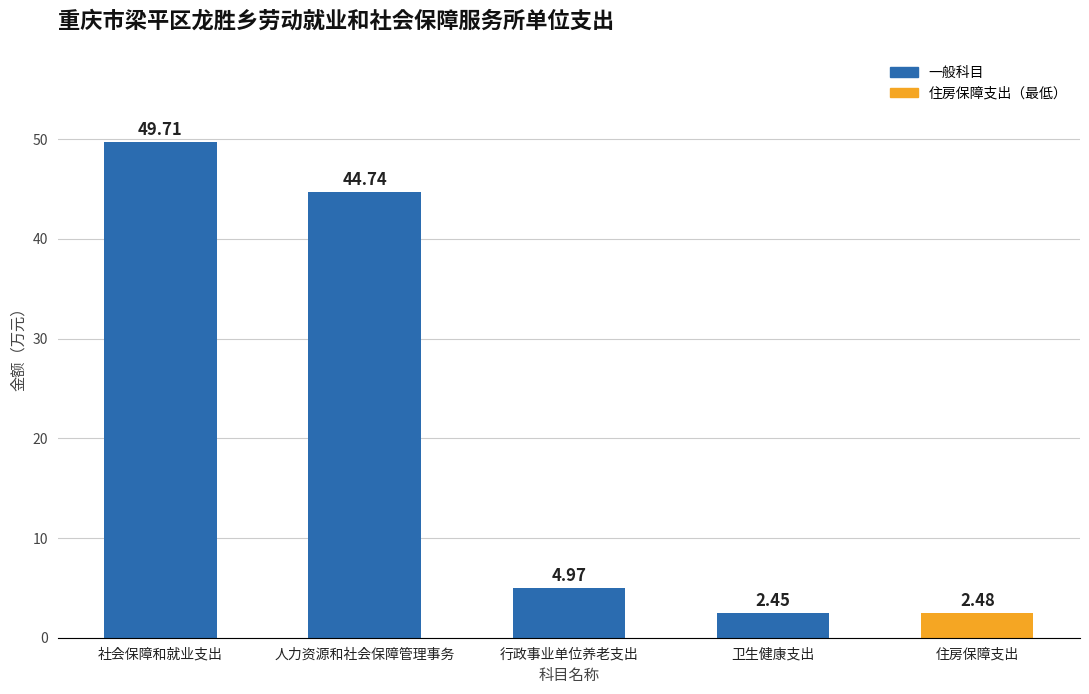

What is the greatest value displayed?

49.7